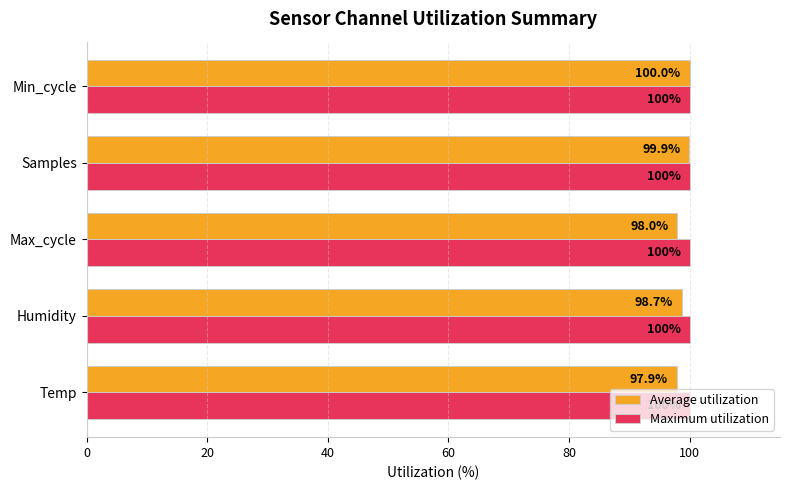

List the series in order of their overall mean, lowest first.

Average utilization, Maximum utilization